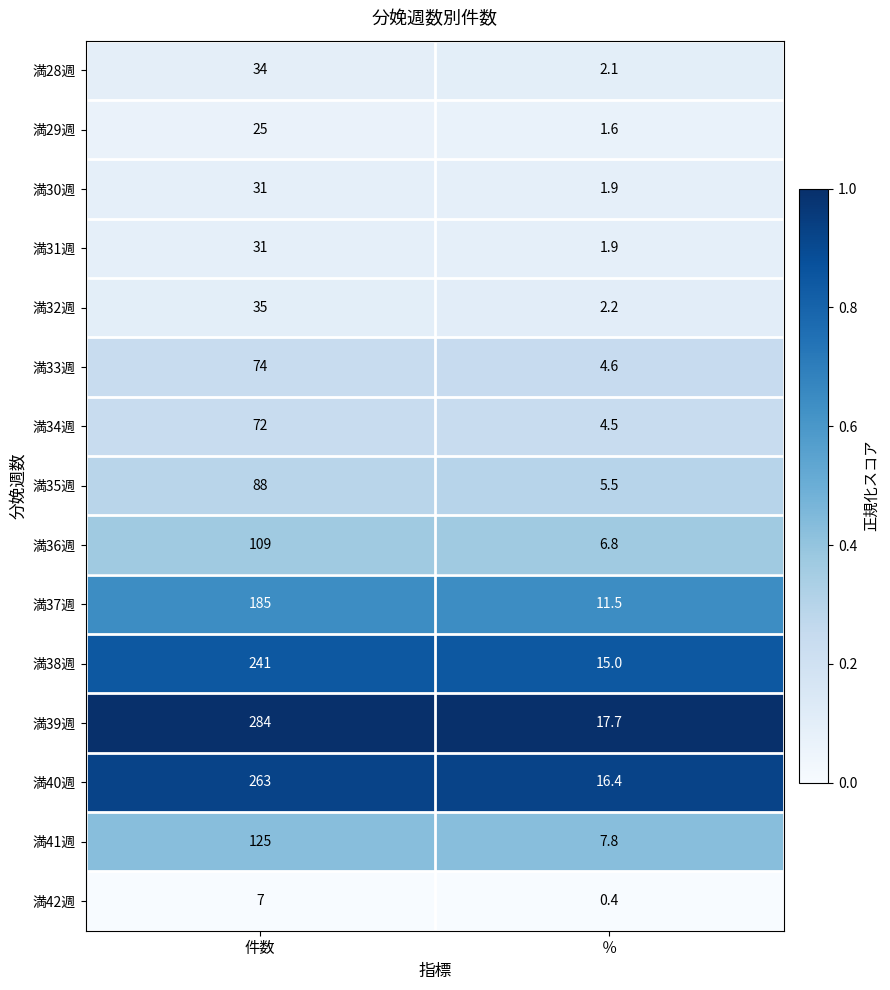

Count the number of data series in this chart.

15